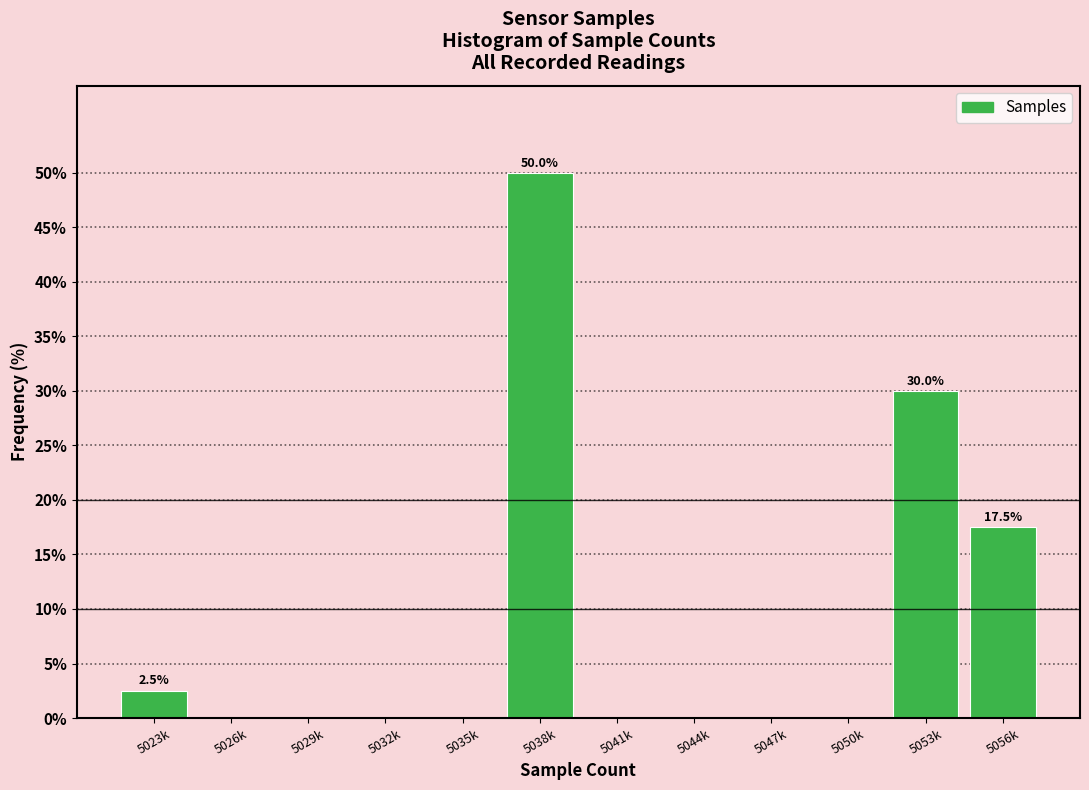

Reading left to right, transcribe all the data shown in this chart.

5023k=2.5	5026k=0.0	5029k=0.0	5032k=0.0	5035k=0.0	5038k=50.0	5041k=0.0	5044k=0.0	5047k=0.0	5050k=0.0	5053k=30.0	5056k=17.5